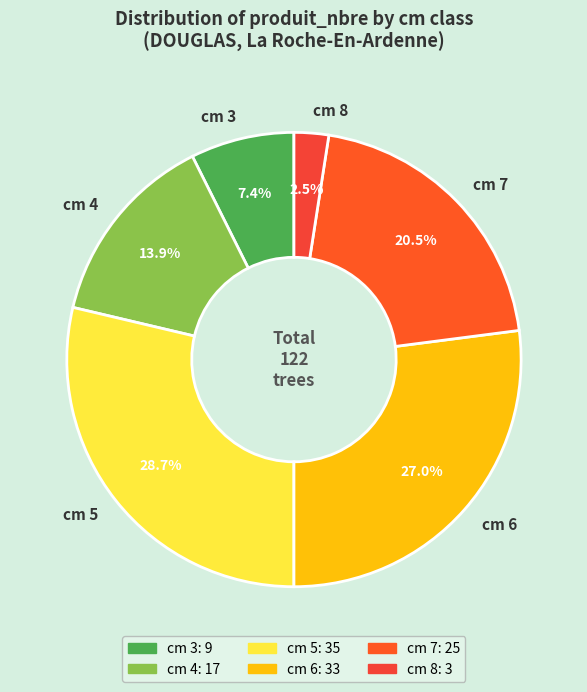

How many slices are in this pie chart?

6